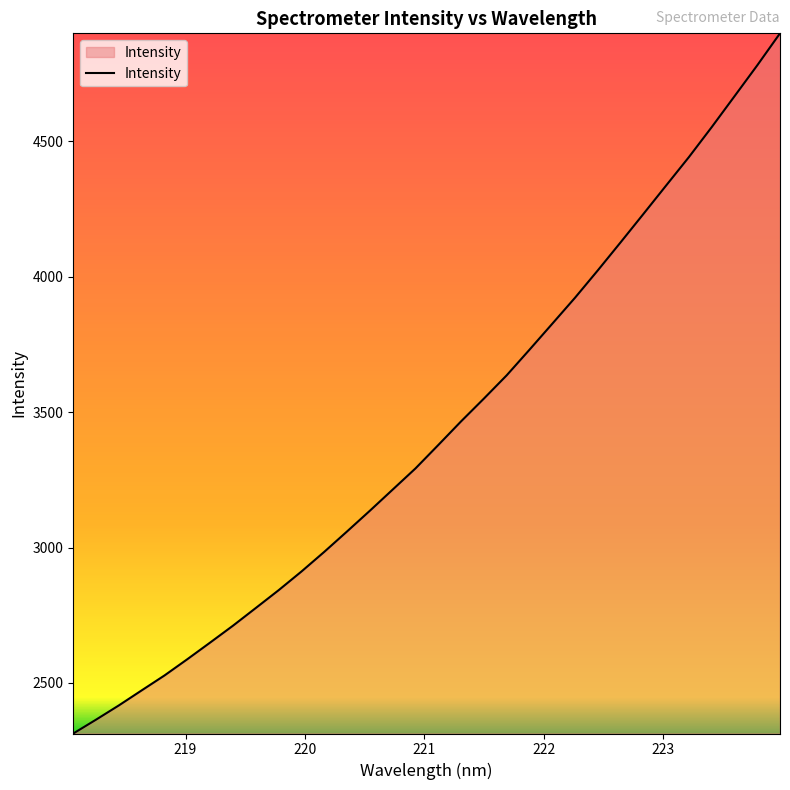

Does the chart display data point markers on the line(s)?

No